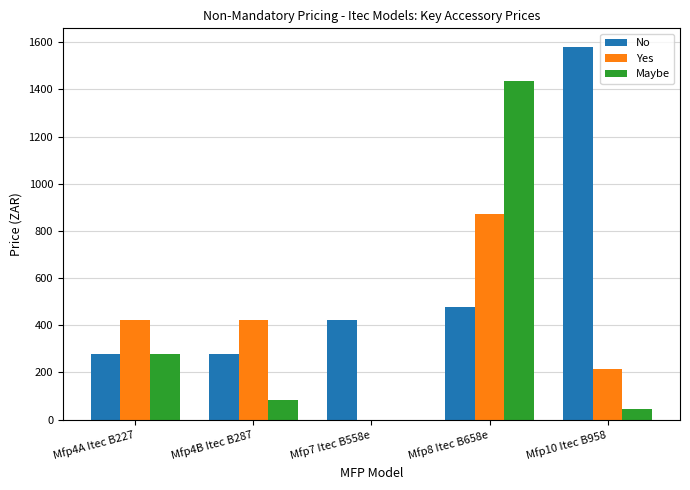

Are the bars grouped side by side (vs. stacked)?

Yes